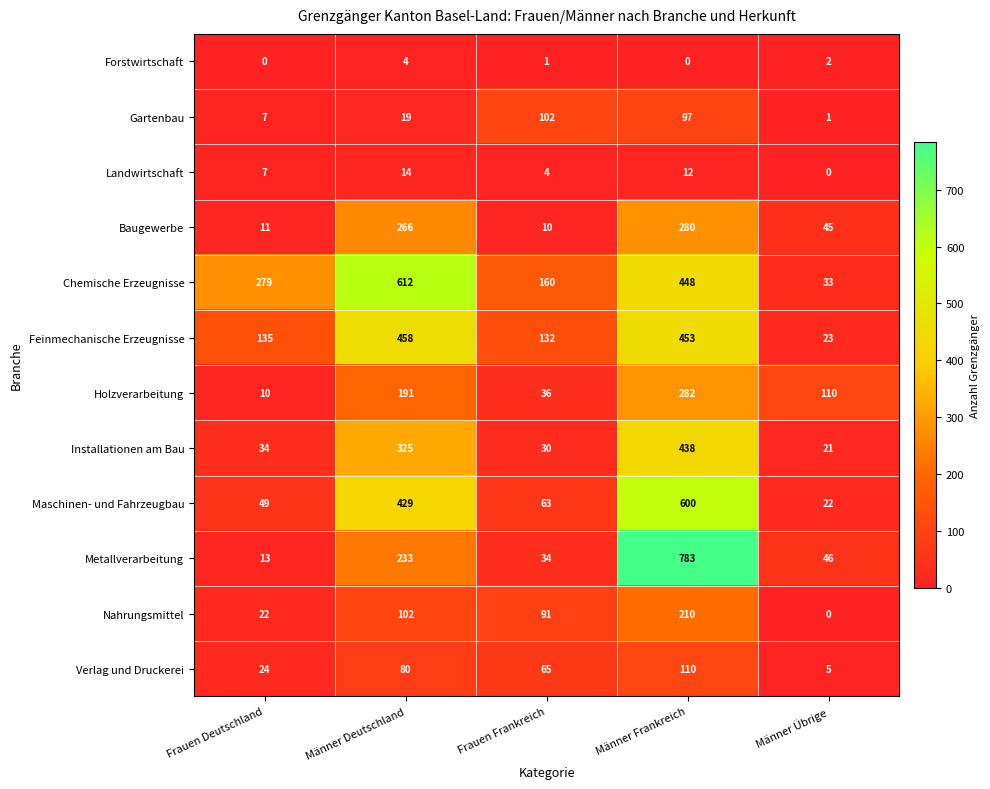

Rank the categories by Holzverarbeitung value from lowest to highest.

Frauen Deutschland, Frauen Frankreich, Männer Übrige, Männer Deutschland, Männer Frankreich